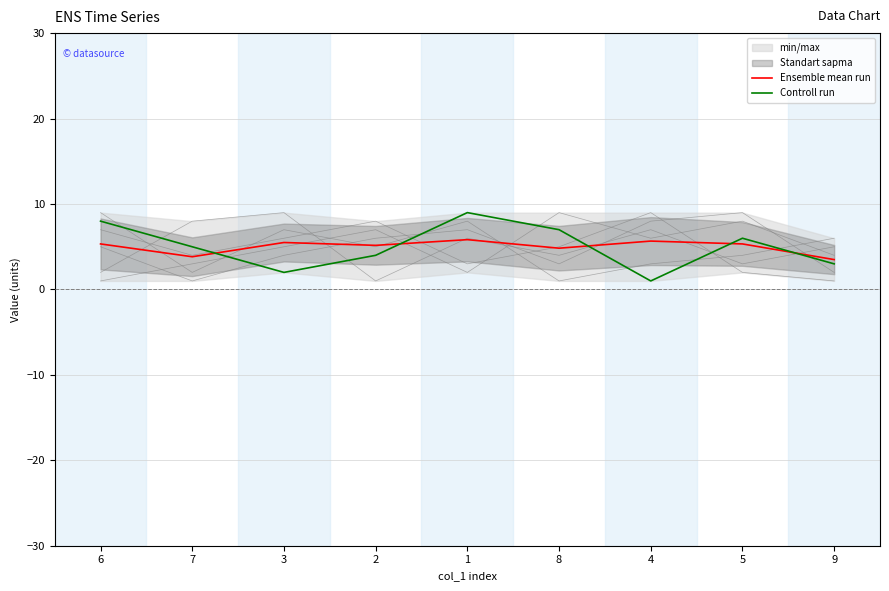

Rank the series at 6 from highest to lowest value.

Controll run, Ensemble mean run